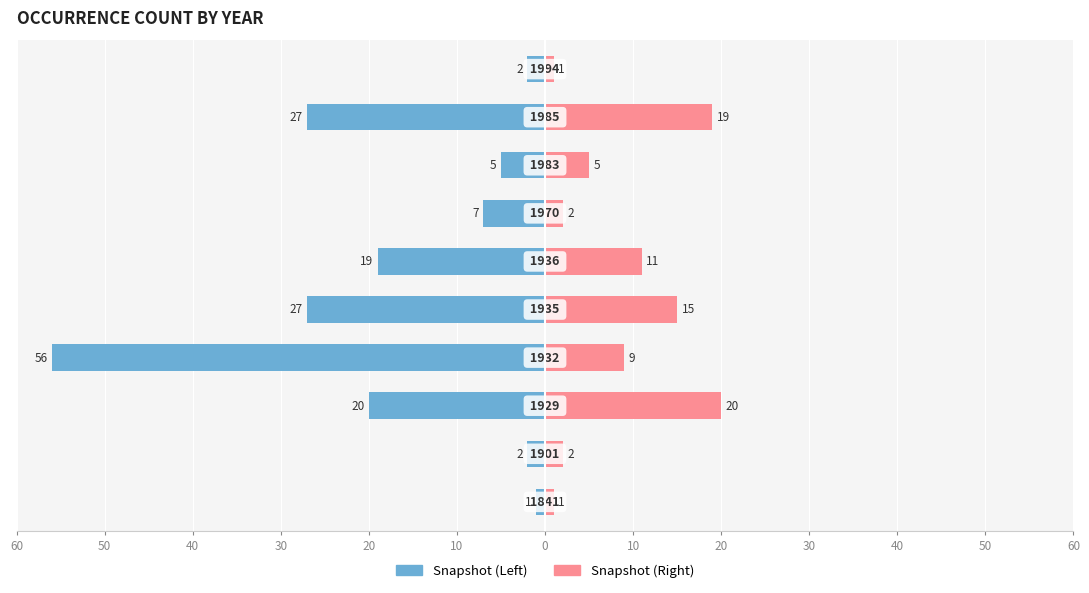

What is the spread (max minus min) of values at 50?

30